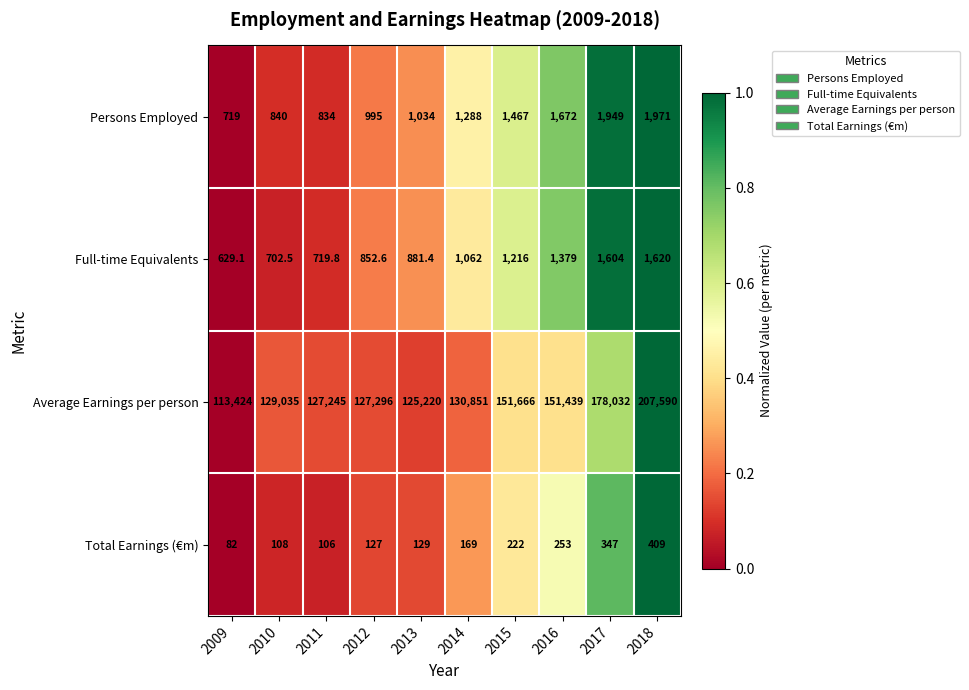

What value does the Total Earnings (€m) series have at 2015?

222.0